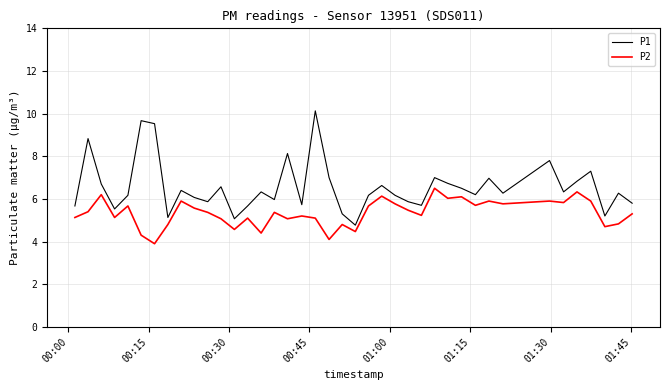

What is the lowest value of the P1 series?

4.8